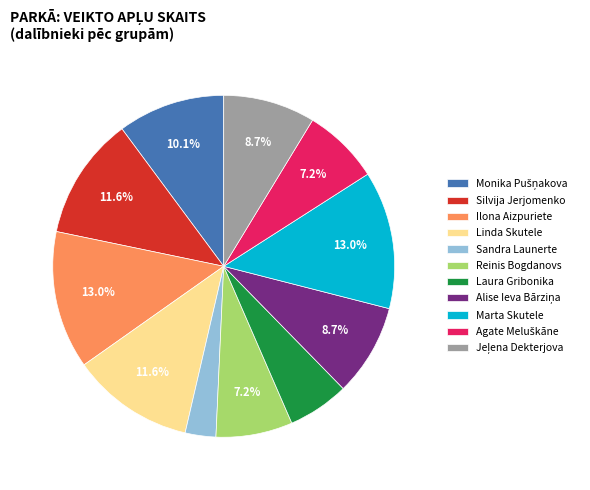

Which category has the smallest portion of the pie?

Sandra Launerte